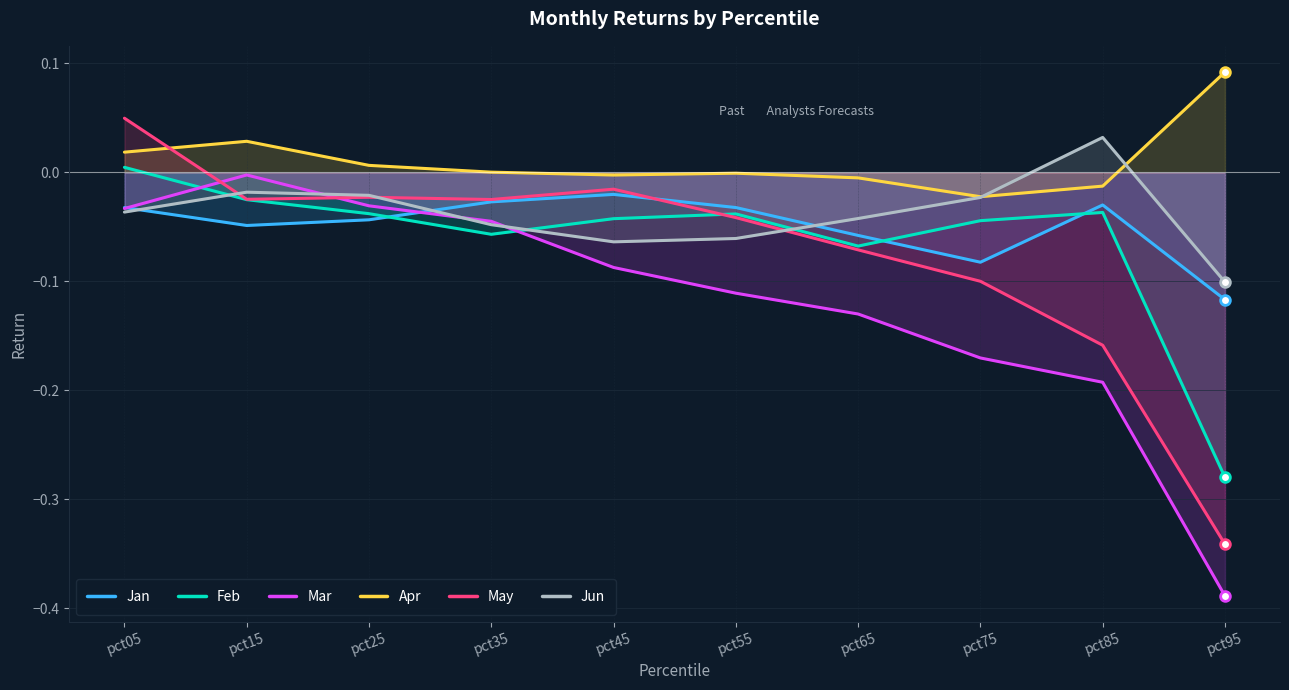

What is the difference between the maximum and second lowest values in the Jun series?

0.1